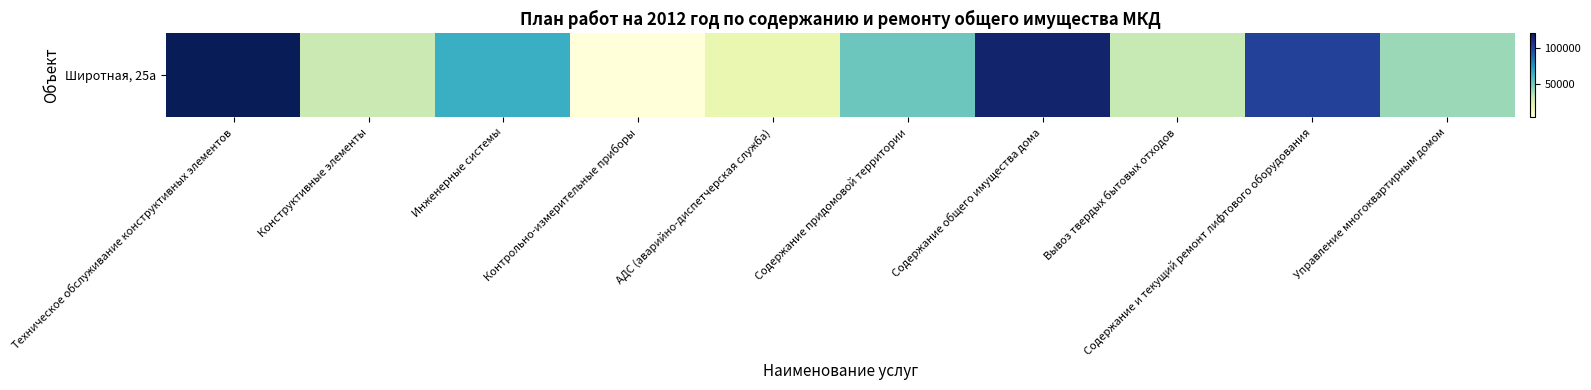

List the labels in order of value, largest first.

Техническое обслуживание конструктивных элементов, Содержание общего имущества дома, Содержание и текущий ремонт лифтового оборудования, Инженерные системы, Содержание придомовой территории, Управление многоквартирным домом, Вывоз твердых бытовых отходов, Конструктивные элементы, АДС (аварийно-диспетчерская служба), Контрольно-измерительные приборы